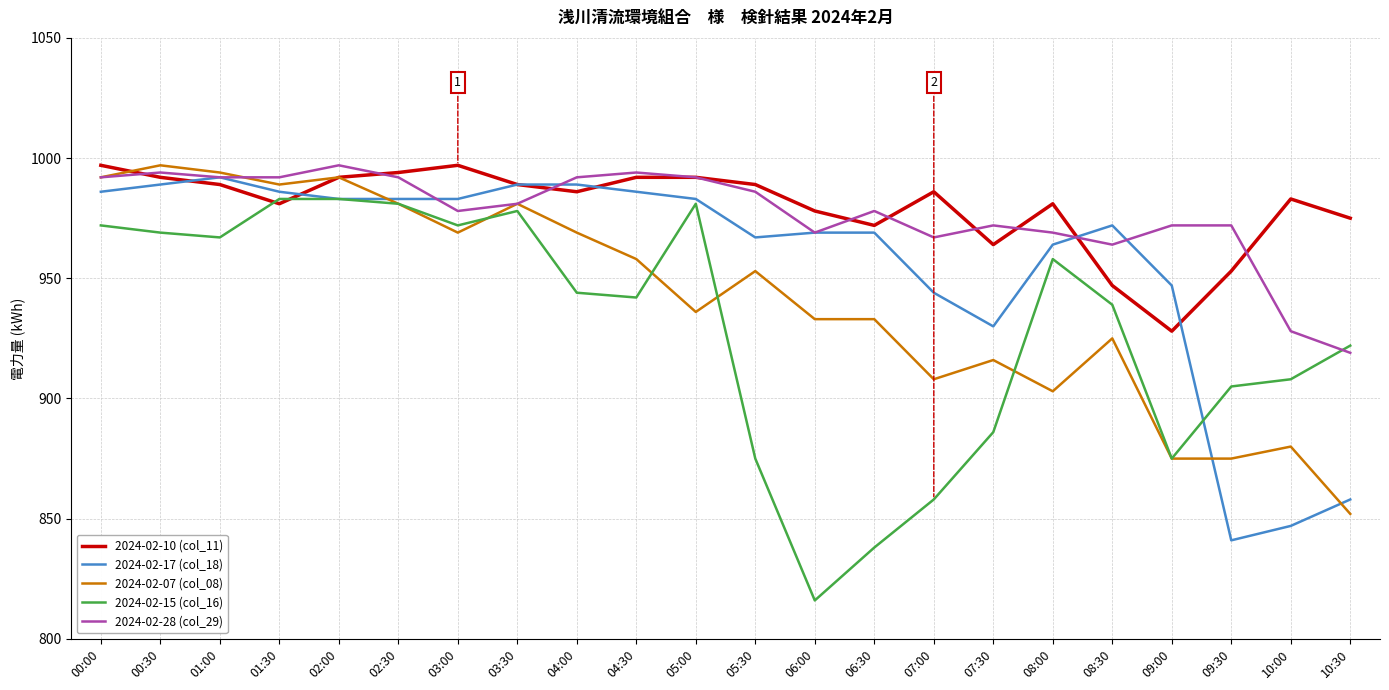

Reading right to left, transcribe all the data shown in this chart.

2024-02-10 (col_11): 10:30=975	10:00=983	09:30=953	09:00=928	08:30=947	08:00=981	07:30=964	07:00=986	06:30=972	06:00=978	05:30=989	05:00=992	04:30=992	04:00=986	03:30=989	03:00=997	02:30=994	02:00=992	01:30=981	01:00=989	00:30=992	00:00=997
2024-02-17 (col_18): 10:30=858	10:00=847	09:30=841	09:00=947	08:30=972	08:00=964	07:30=930	07:00=944	06:30=969	06:00=969	05:30=967	05:00=983	04:30=986	04:00=989	03:30=989	03:00=983	02:30=983	02:00=983	01:30=986	01:00=992	00:30=989	00:00=986
2024-02-07 (col_08): 10:30=852	10:00=880	09:30=875	09:00=875	08:30=925	08:00=903	07:30=916	07:00=908	06:30=933	06:00=933	05:30=953	05:00=936	04:30=958	04:00=969	03:30=981	03:00=969	02:30=981	02:00=992	01:30=989	01:00=994	00:30=997	00:00=992
2024-02-15 (col_16): 10:30=922	10:00=908	09:30=905	09:00=875	08:30=939	08:00=958	07:30=886	07:00=858	06:30=838	06:00=816	05:30=875	05:00=981	04:30=942	04:00=944	03:30=978	03:00=972	02:30=981	02:00=983	01:30=983	01:00=967	00:30=969	00:00=972
2024-02-28 (col_29): 10:30=919	10:00=928	09:30=972	09:00=972	08:30=964	08:00=969	07:30=972	07:00=967	06:30=978	06:00=969	05:30=986	05:00=992	04:30=994	04:00=992	03:30=981	03:00=978	02:30=992	02:00=997	01:30=992	01:00=992	00:30=994	00:00=992